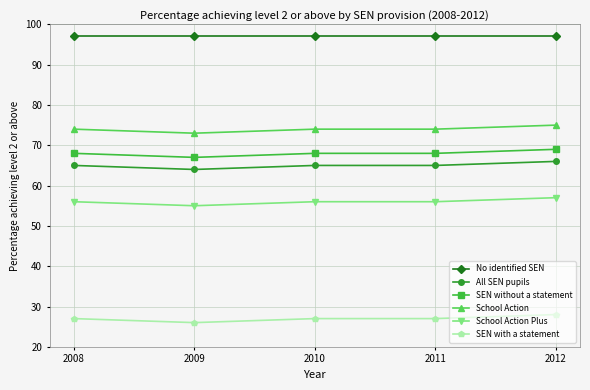

True or false: No identified SEN has more than 2 points higher than both neighbors.

False